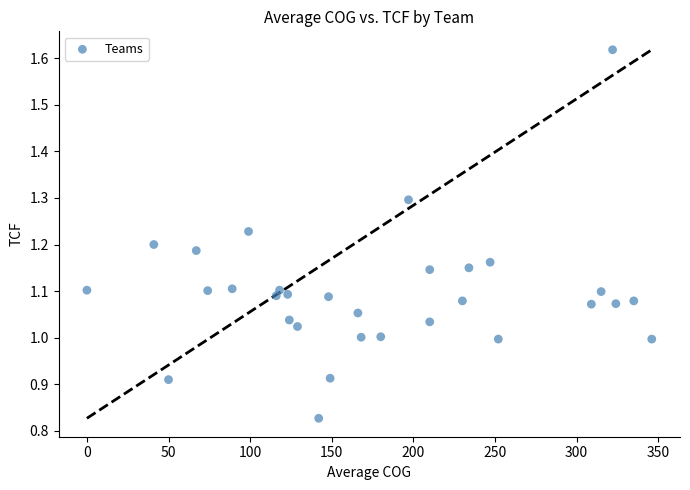

What is the range of X values (max minus min)?

346.0